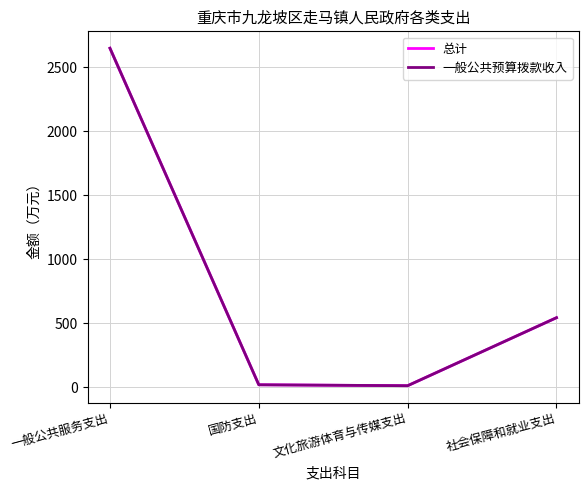

True or false: 总计 and 一般公共预算拨款收入 cross at least once.

False